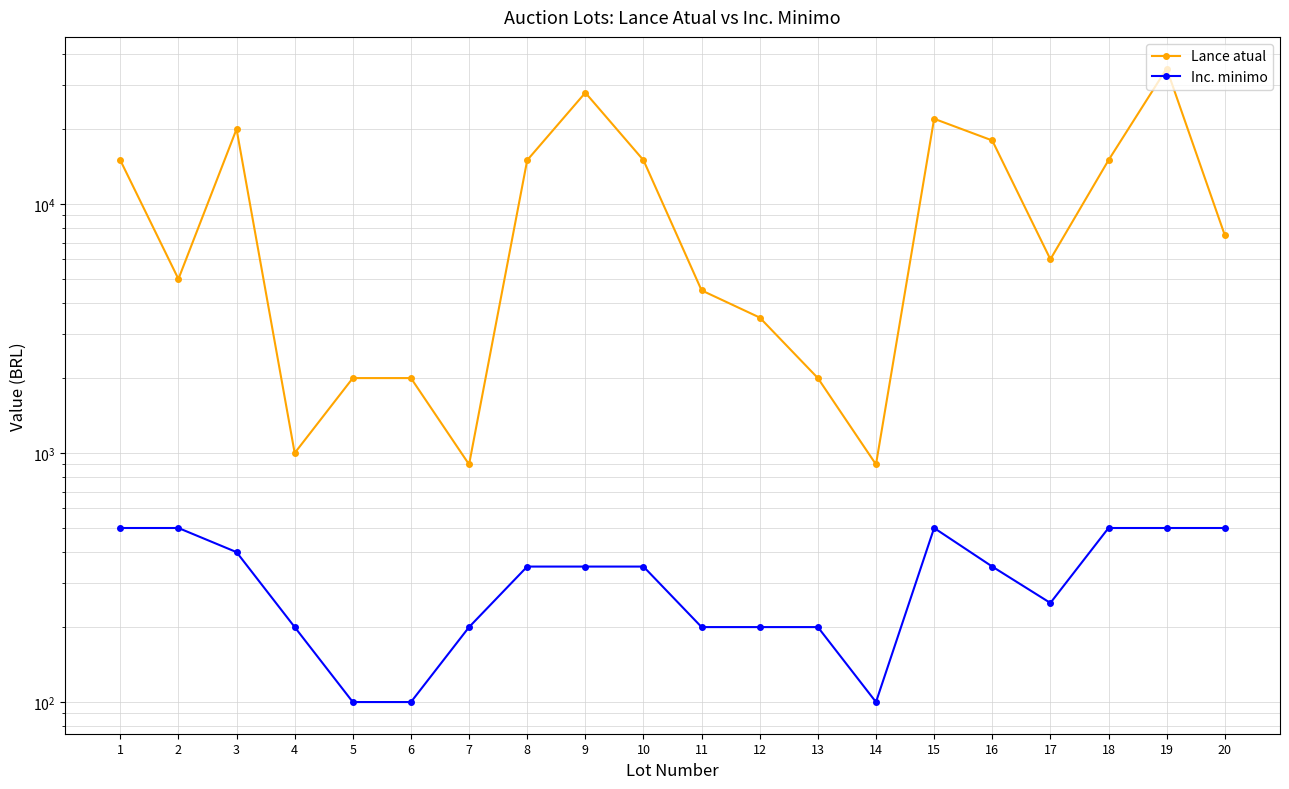

How many data points in Inc. minimo are less than 350?

9